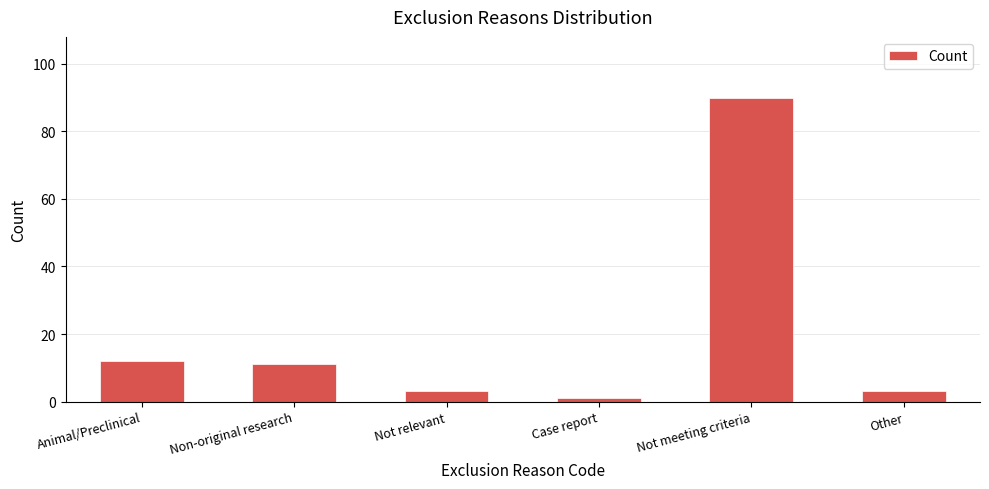

Which label corresponds to the largest value in the chart?

Not meeting criteria